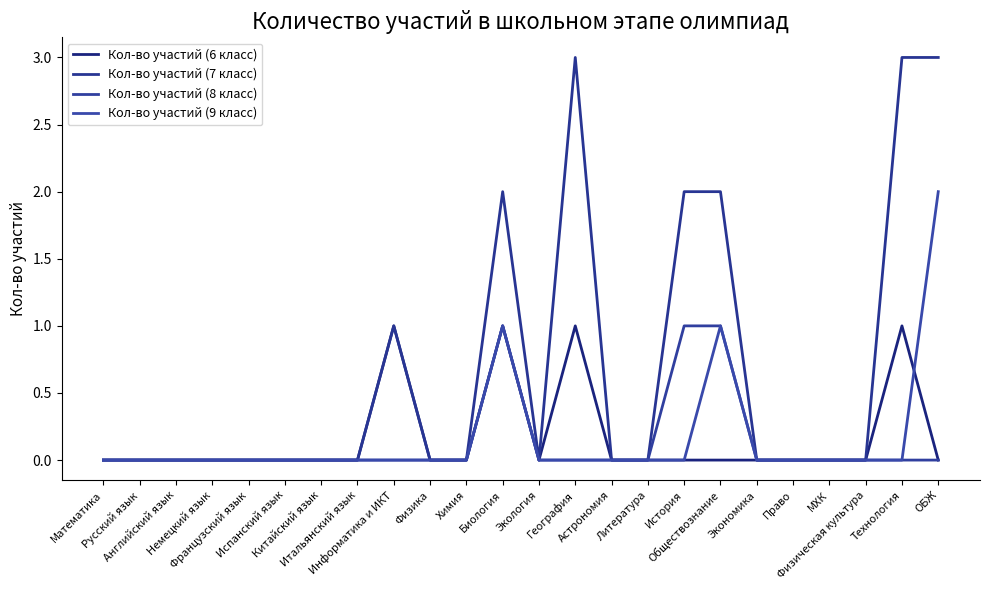

At how many categories does at least one series exceed 1?

6